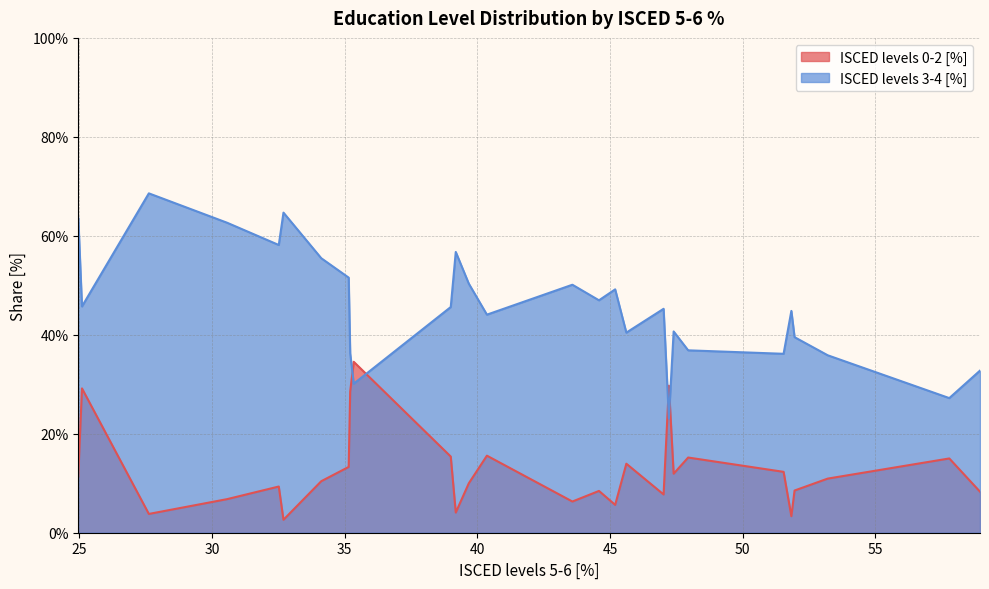

Which series ends up on top after the final intersection of ISCED levels 3-4 [%] and ISCED levels 0-2 [%]?

ISCED levels 3-4 [%]